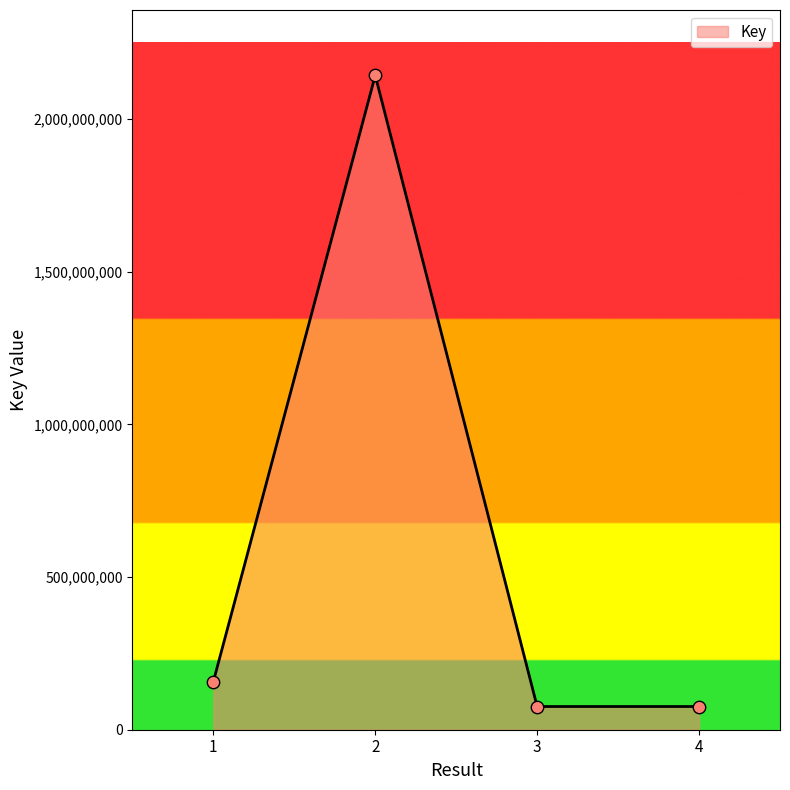

Approximately how many times larger is the value at 4 compared to 3?

1.0